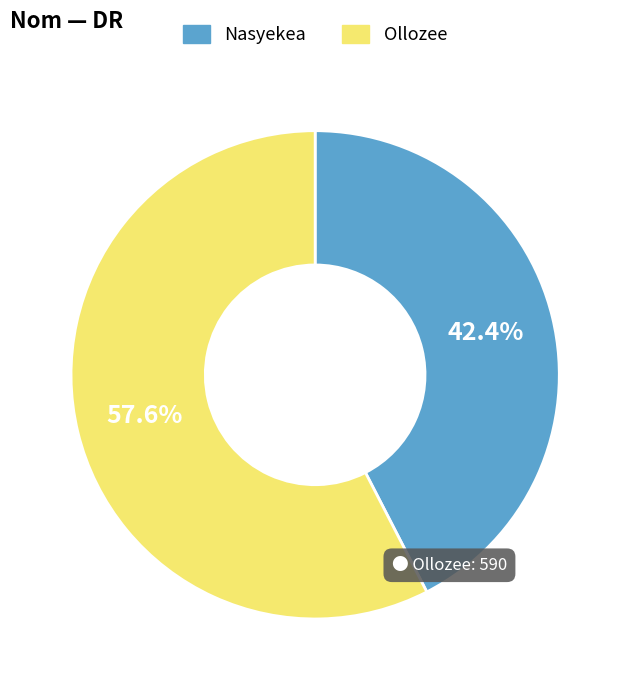

Which slice is the smallest?

Nasyekea